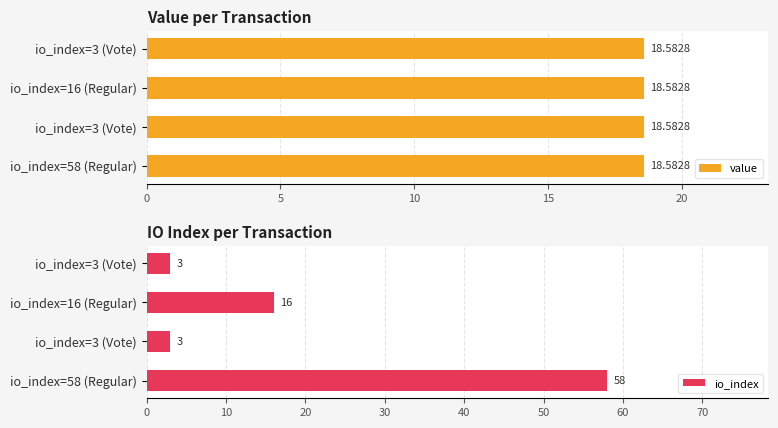

Between 5 and 10, which series saw the biggest shift?

io_index